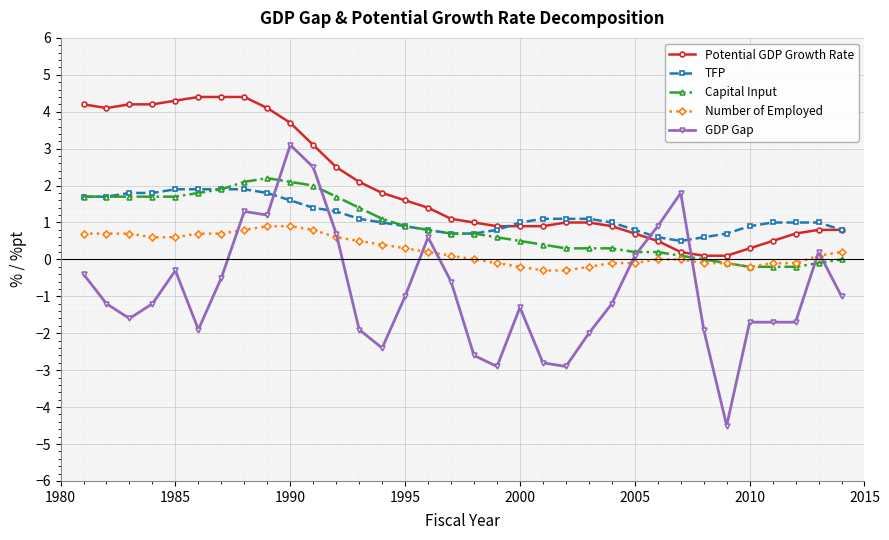

What is the smallest value displayed?

-4.5